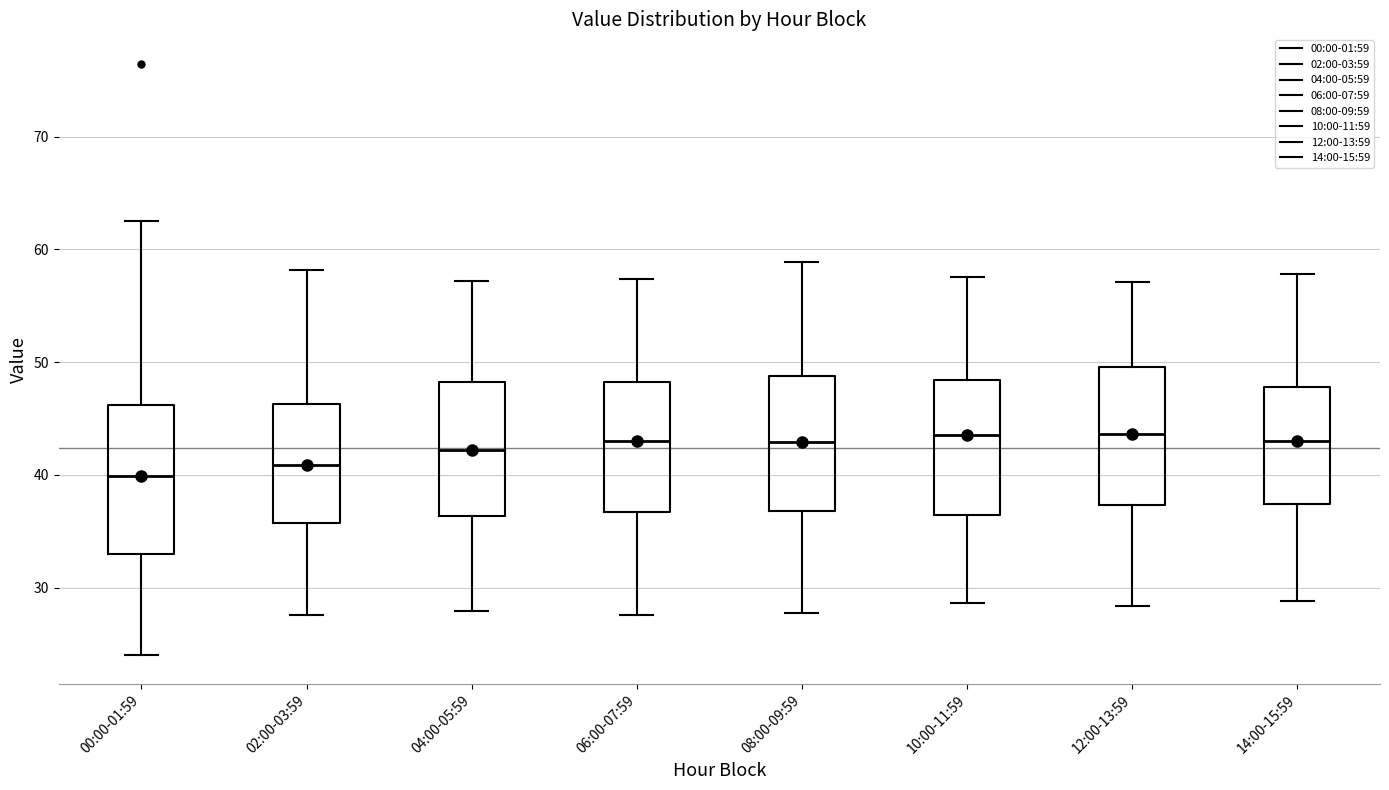

Reading left to right, read every box against the y-axis: the position of its median line, the range the box covers, and the ends of its whiskers. The values are not printed on the chart, so give them approximately, as read against the axis.

00:00-01:59: median 40, box 33 to 46, whiskers 24 to 63
02:00-03:59: median 41, box 36 to 46, whiskers 28 to 58
04:00-05:59: median 42, box 36 to 48, whiskers 28 to 57
06:00-07:59: median 43, box 37 to 48, whiskers 28 to 57
08:00-09:59: median 43, box 37 to 49, whiskers 28 to 59
10:00-11:59: median 44, box 36 to 48, whiskers 29 to 58
12:00-13:59: median 44, box 37 to 50, whiskers 28 to 57
14:00-15:59: median 43, box 37 to 48, whiskers 29 to 58